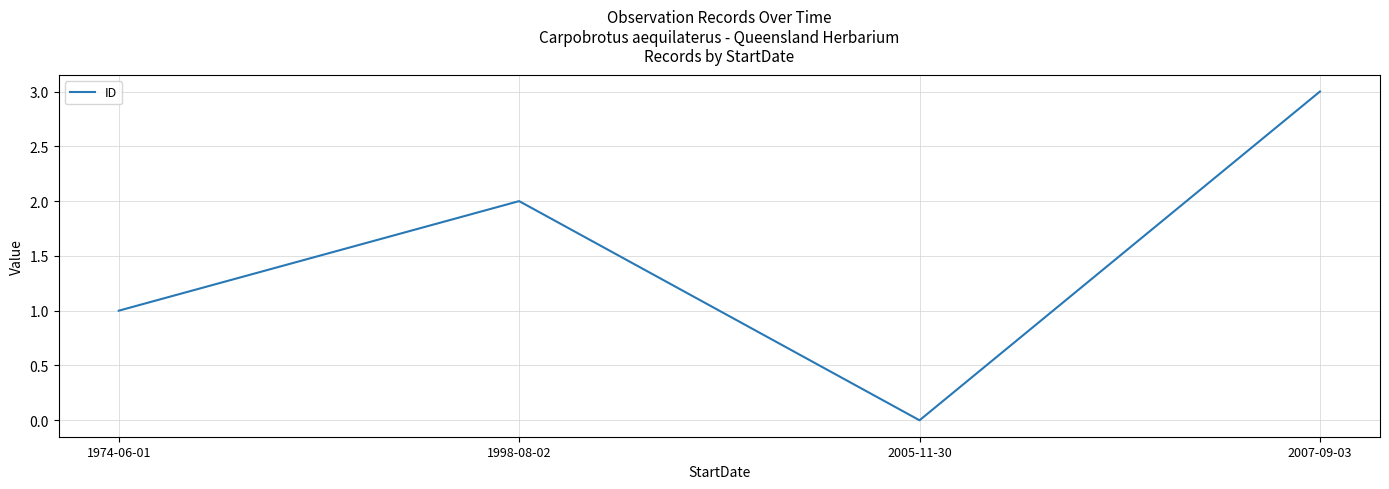

What is the change in value from 1974-06-01 to 1998-08-02?

+1